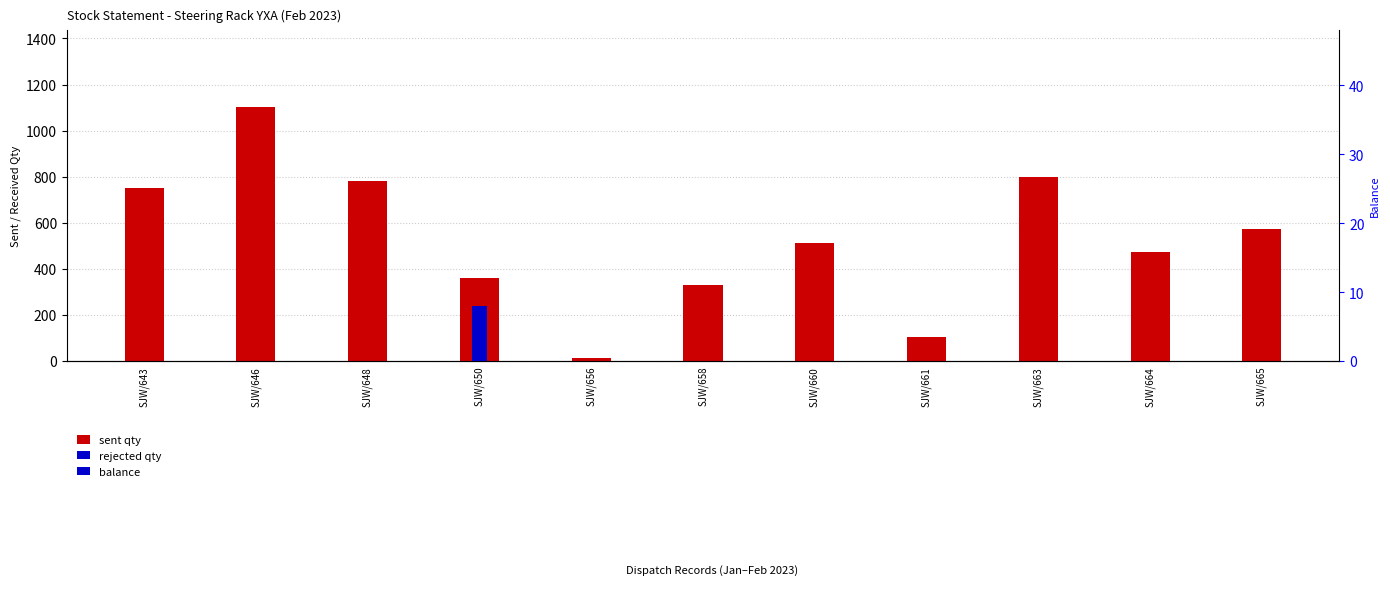

What is the lowest value of the sent qty series?

12